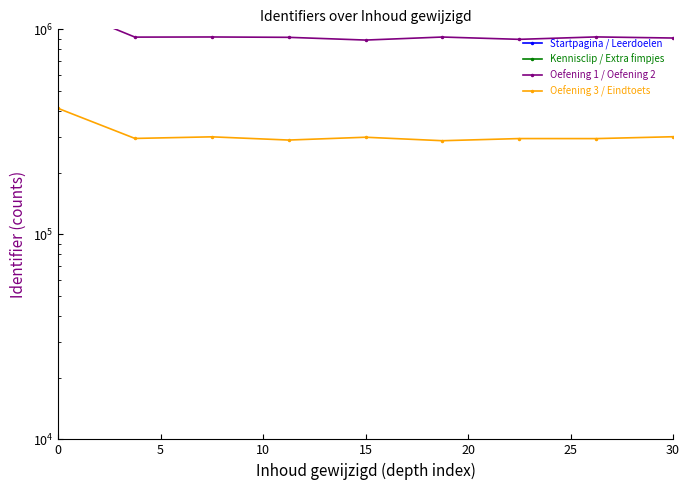

Rank the series by their maximum value, from highest to lowest.

Startpagina / Leerdoelen, Kennisclip / Extra fimpjes, Oefening 1 / Oefening 2, Oefening 3 / Eindtoets